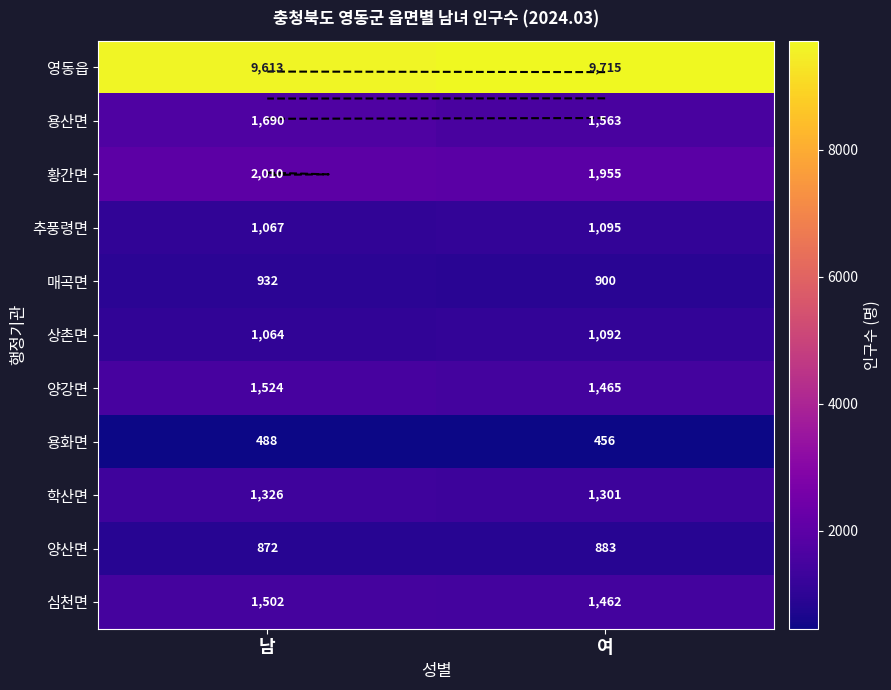

What is the average value of the 용화면 series?

472